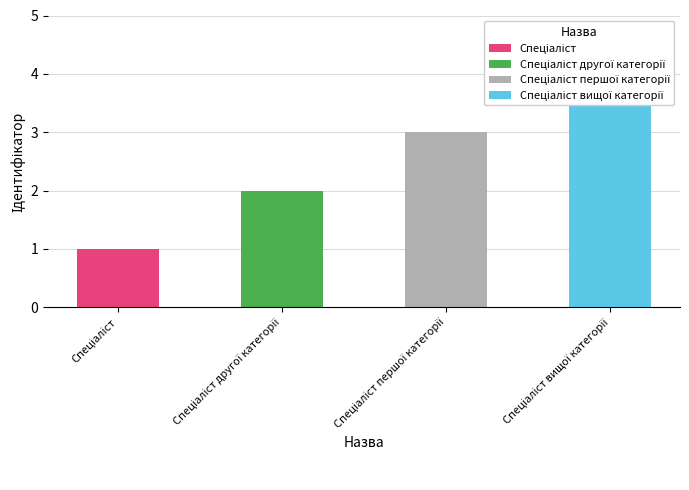

Rank the categories by value from lowest to highest.

Спеціаліст, Спеціаліст другої категорії, Спеціаліст першої категорії, Спеціаліст вищої категорії